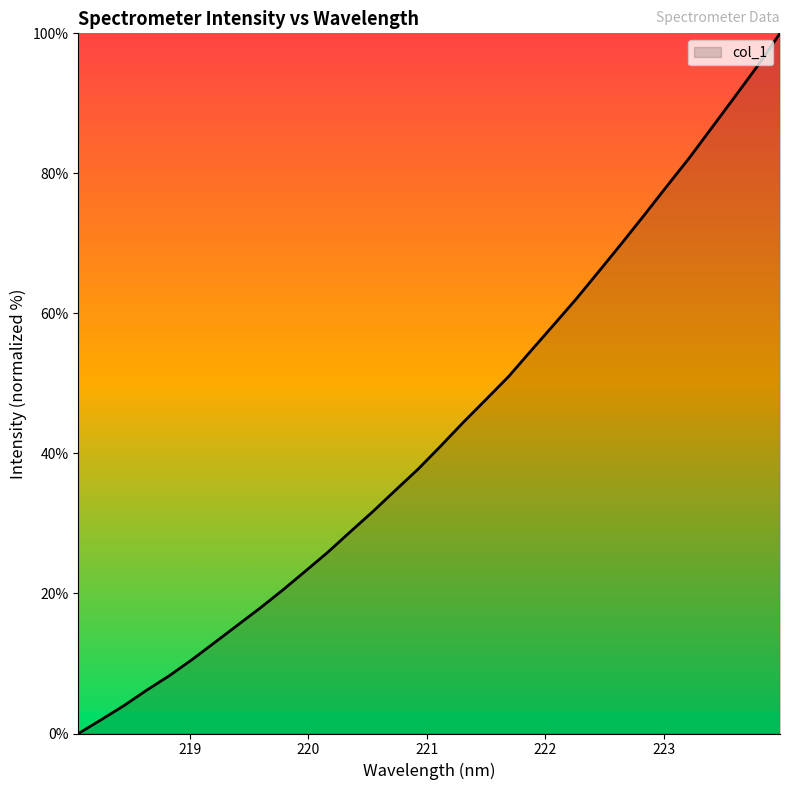

What is the maximum value shown in the chart?

100.0